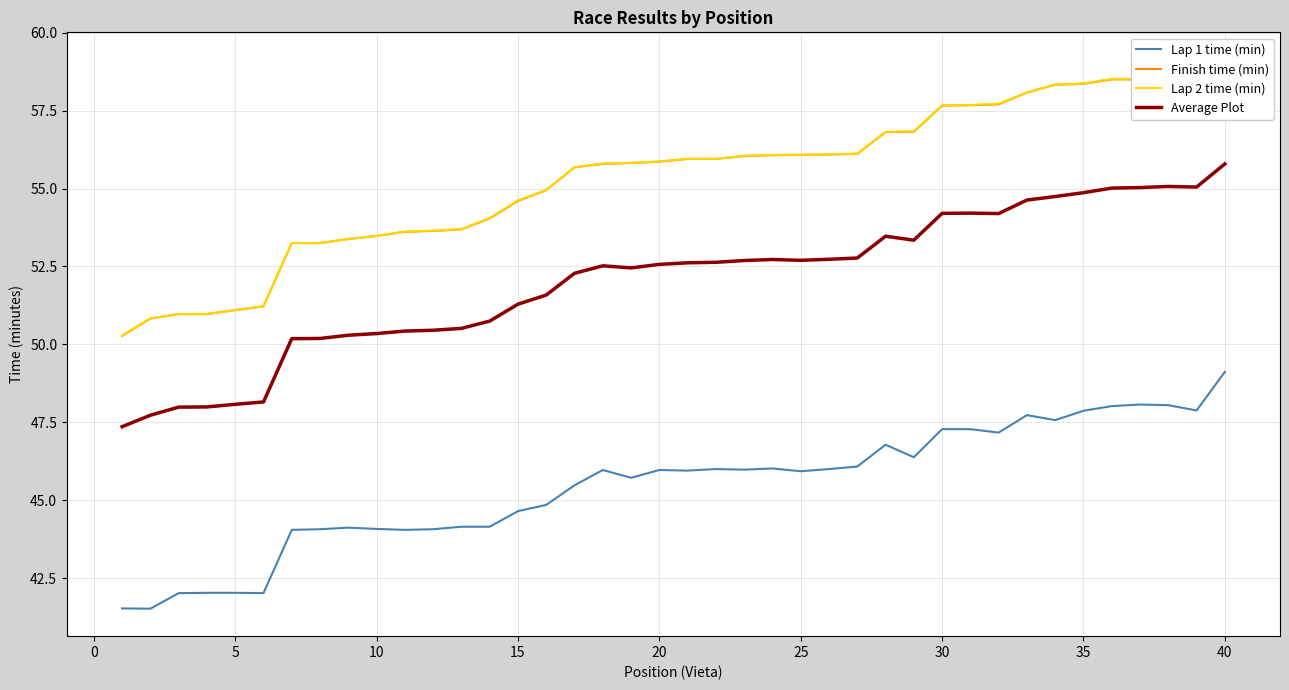

The value of Average Plot at 20 is 15.8. True or false?

False